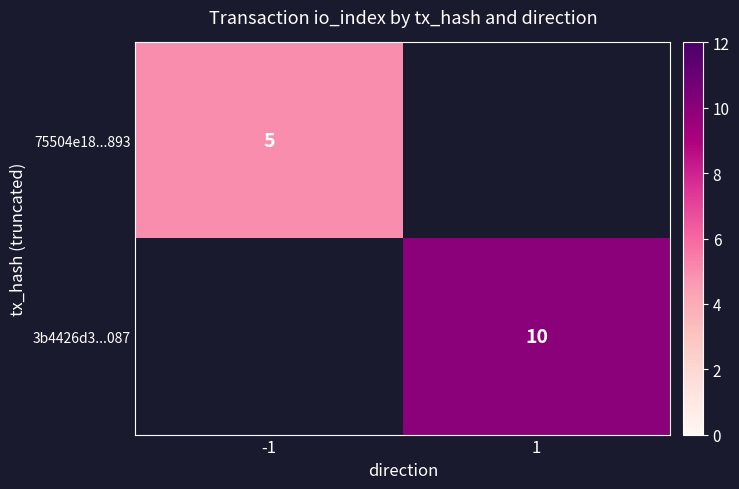

The value of 3b4426d3...087 at 1 is 10. True or false?

True